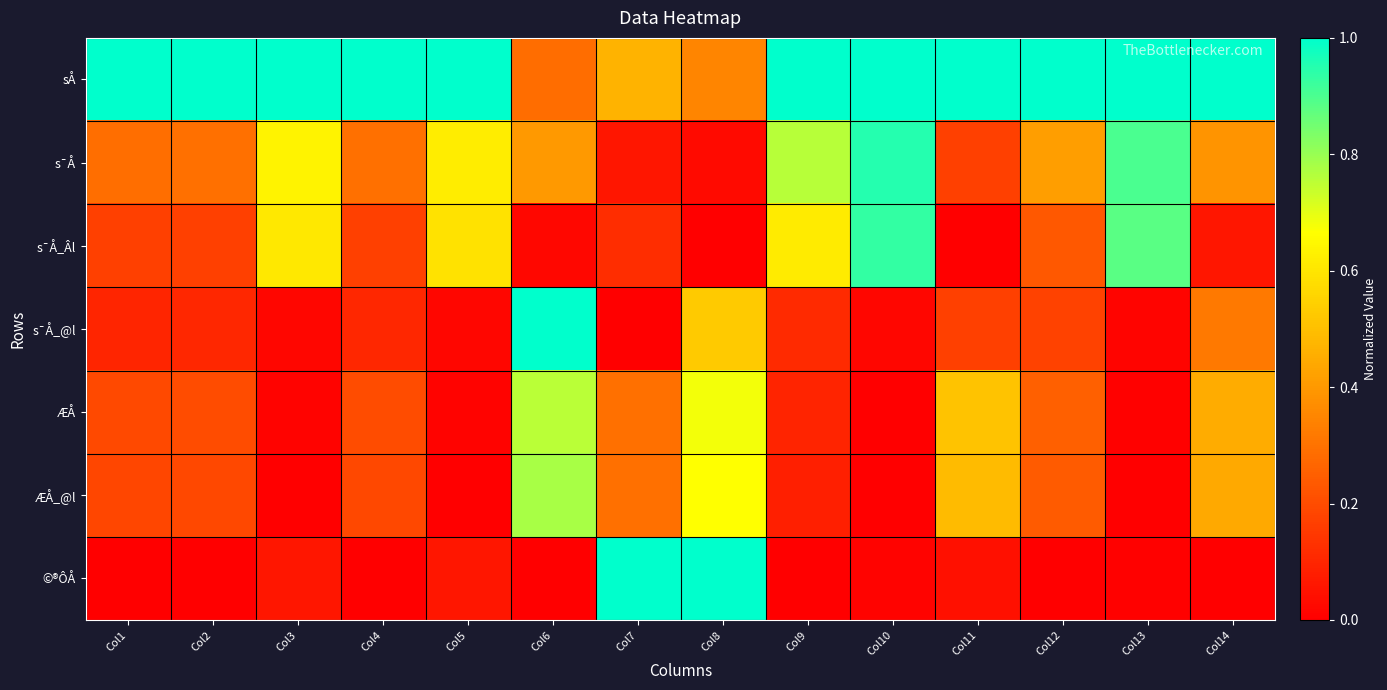

How many distinct data groups are displayed?

7